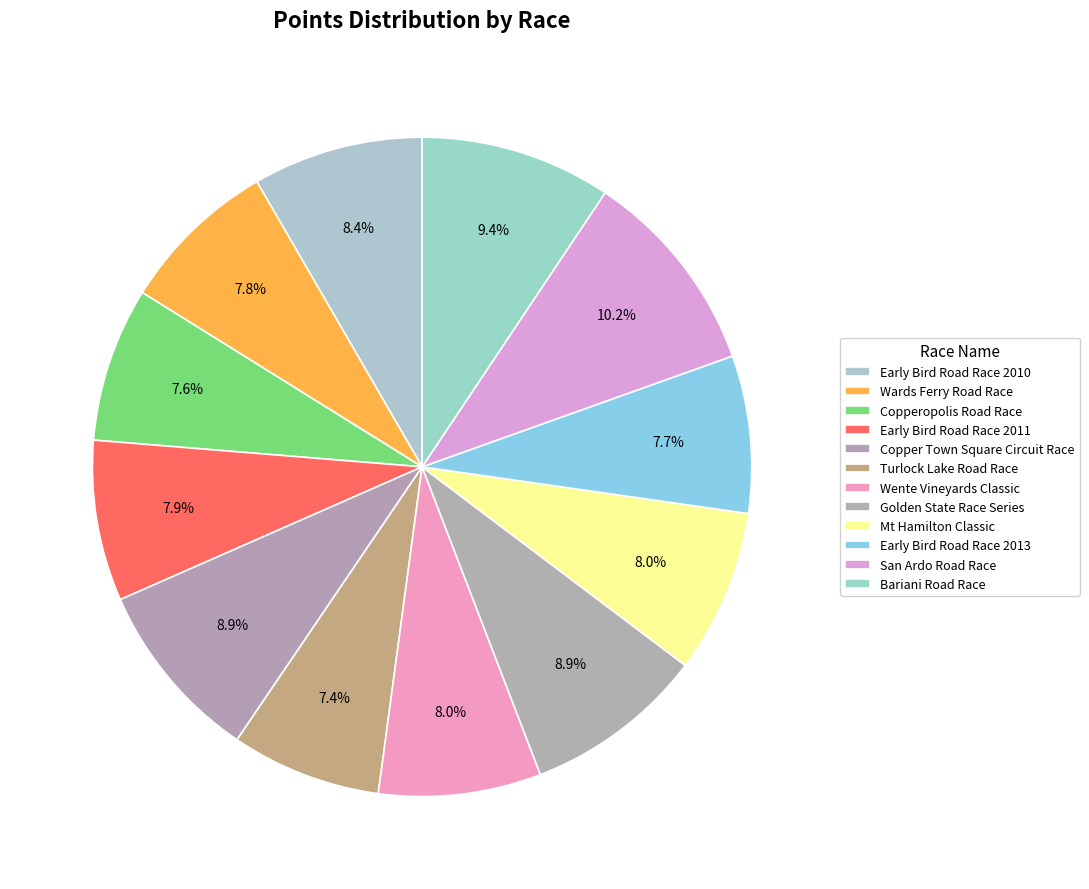

Does Mt Hamilton Classic account for over 50% of the chart?

No